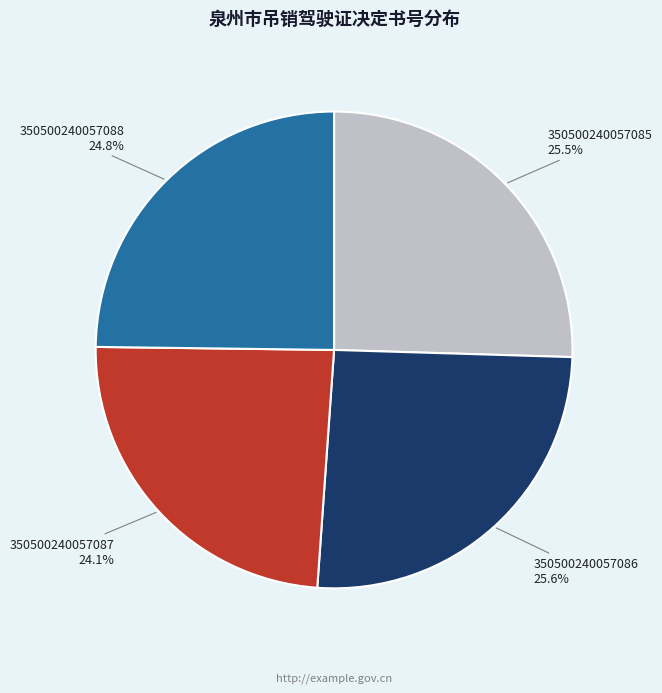

Does any single category account for the majority?

No